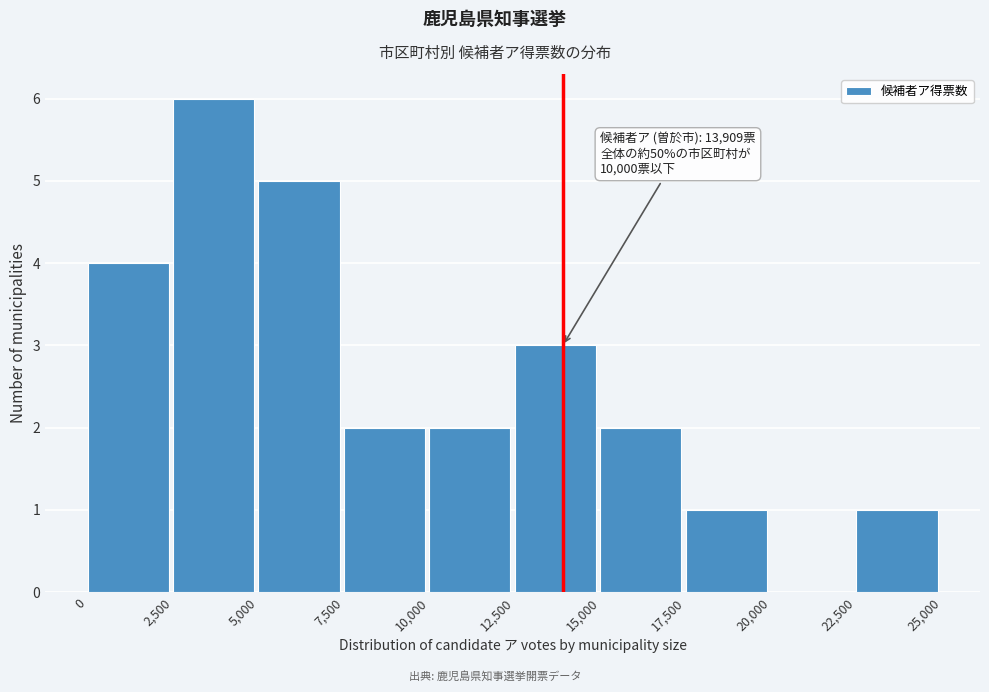

Which range on the x-axis has the tallest bar?

2,500 to 5,000